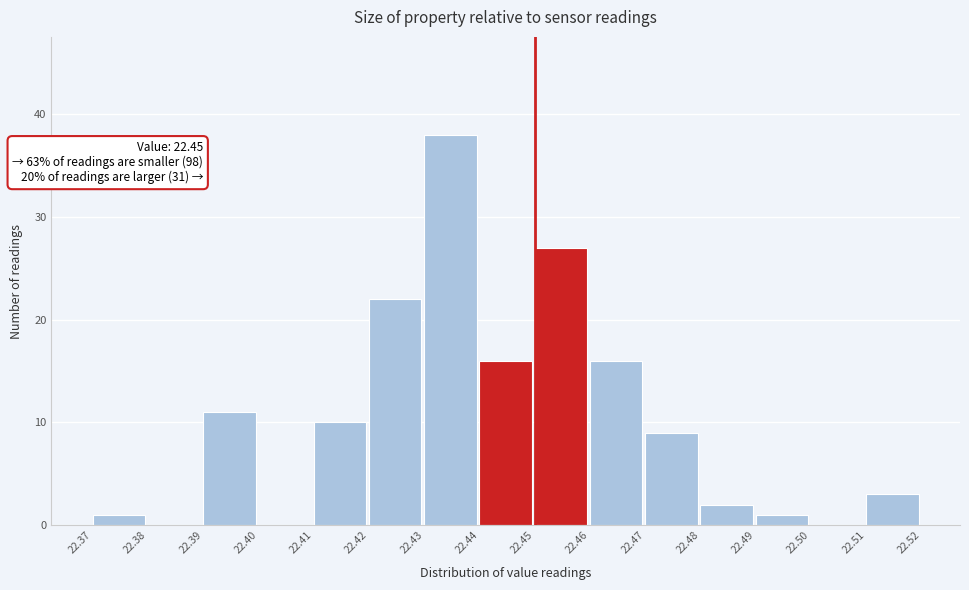

Which range on the x-axis has the tallest bar?

22.43 to 22.44